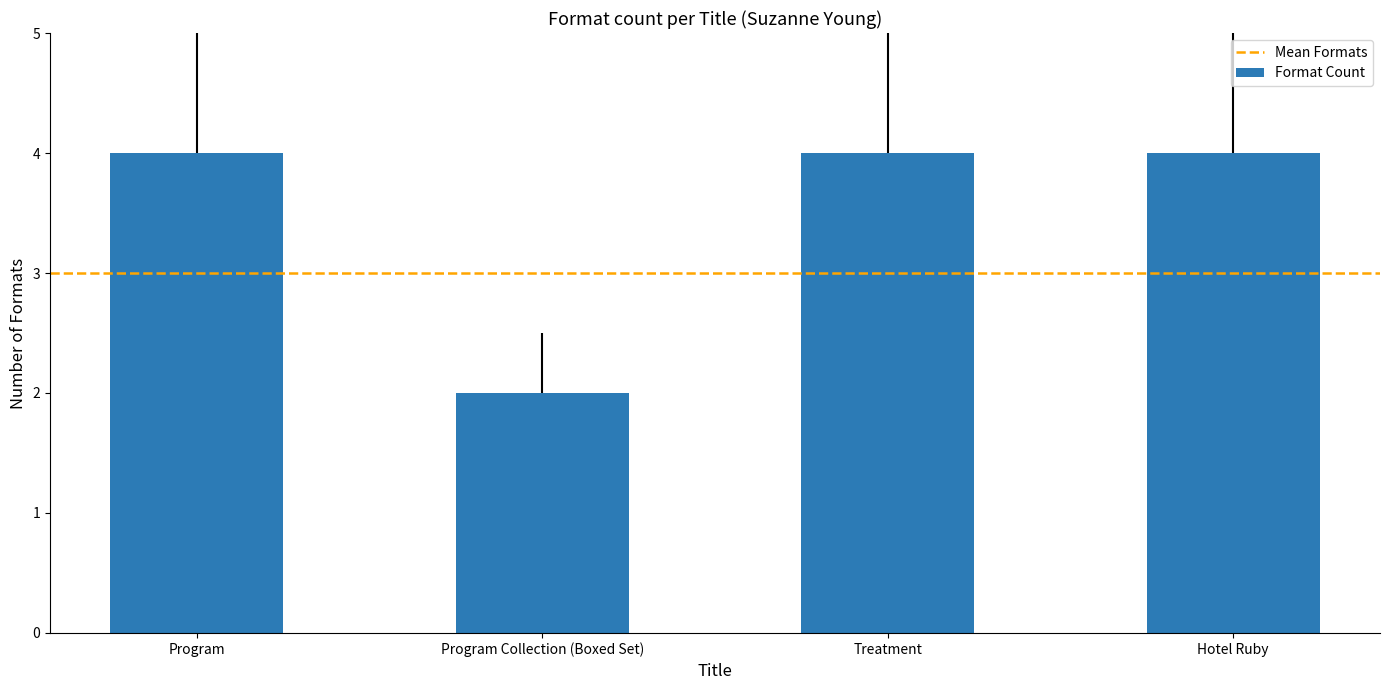

Count the values in the range 4 to 5.

3